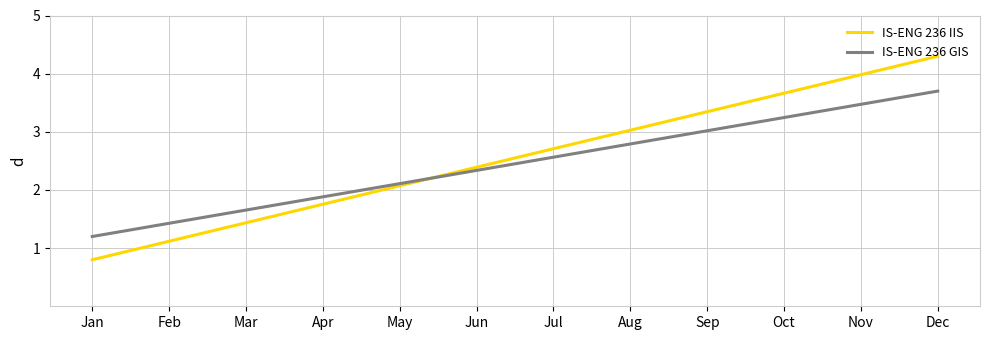

Which series has the widest spread of values?

IS-ENG 236 IIS